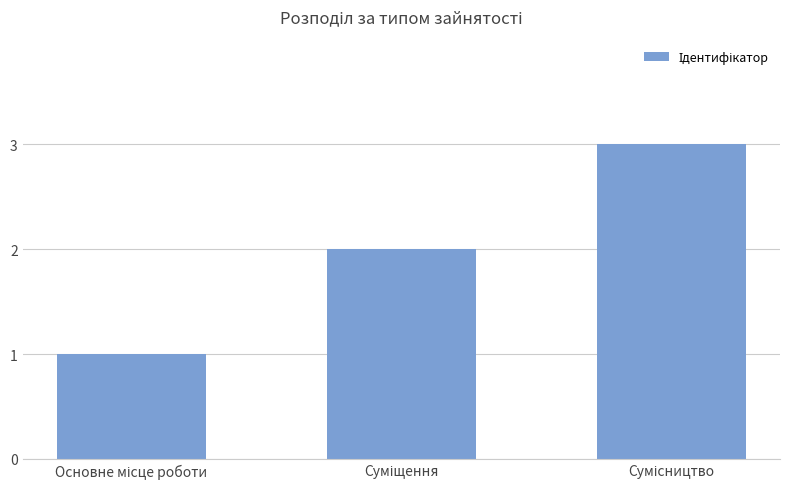

What is the sum of all values?

6